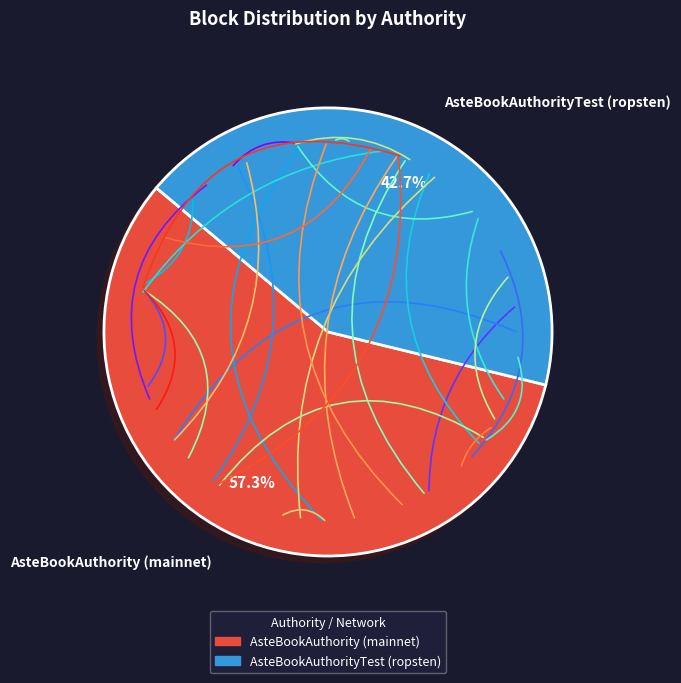

To the nearest percent, what is the difference between the largest and smallest slice percentages?

15%